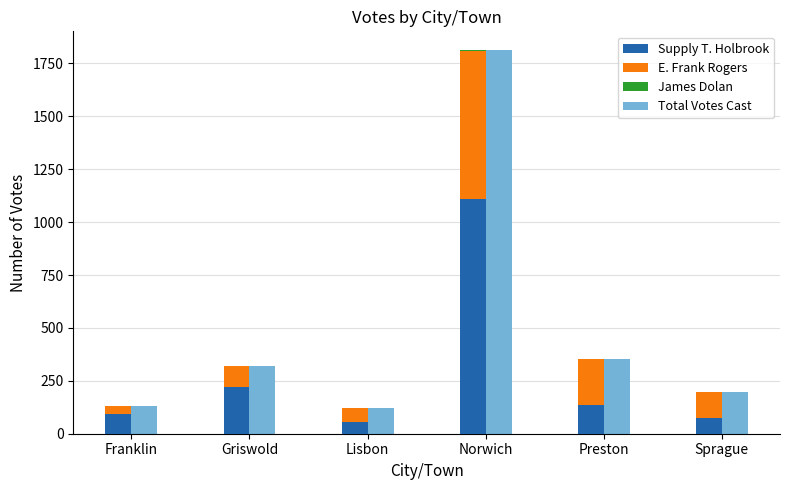

How many bars are there in each group?

4